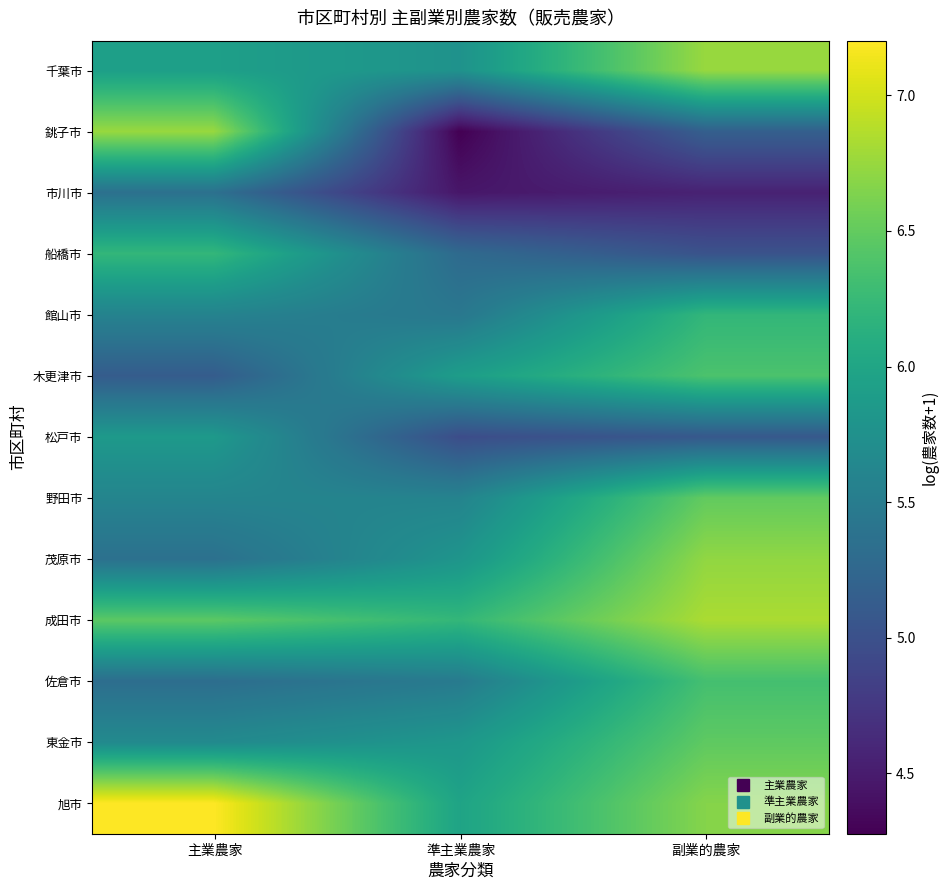

How many categories are shown in the chart?

3